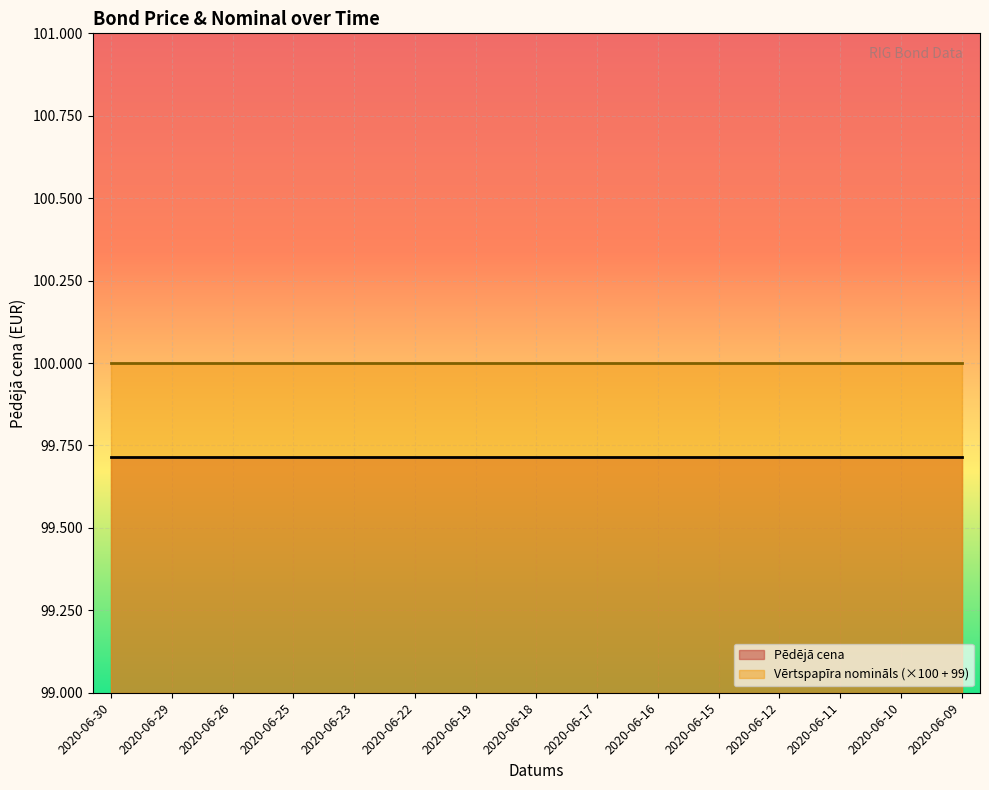

Which series has the widest spread of values?

Pēdējā cena